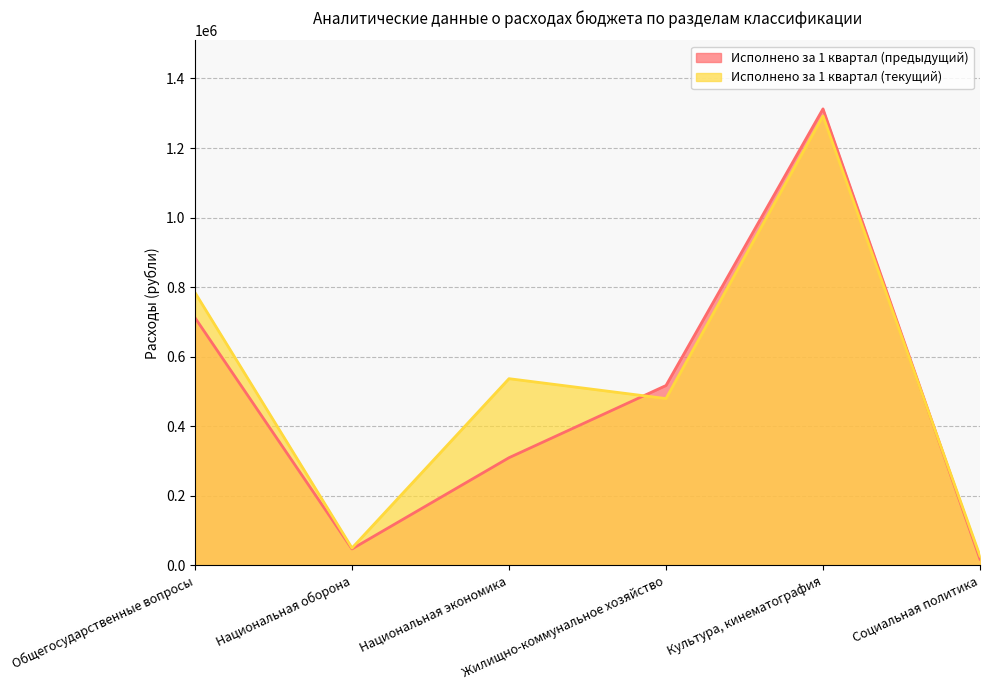

What is the difference between the maximum and minimum values in the Исполнено за 1 квартал (предыдущий) series?

1294572.3